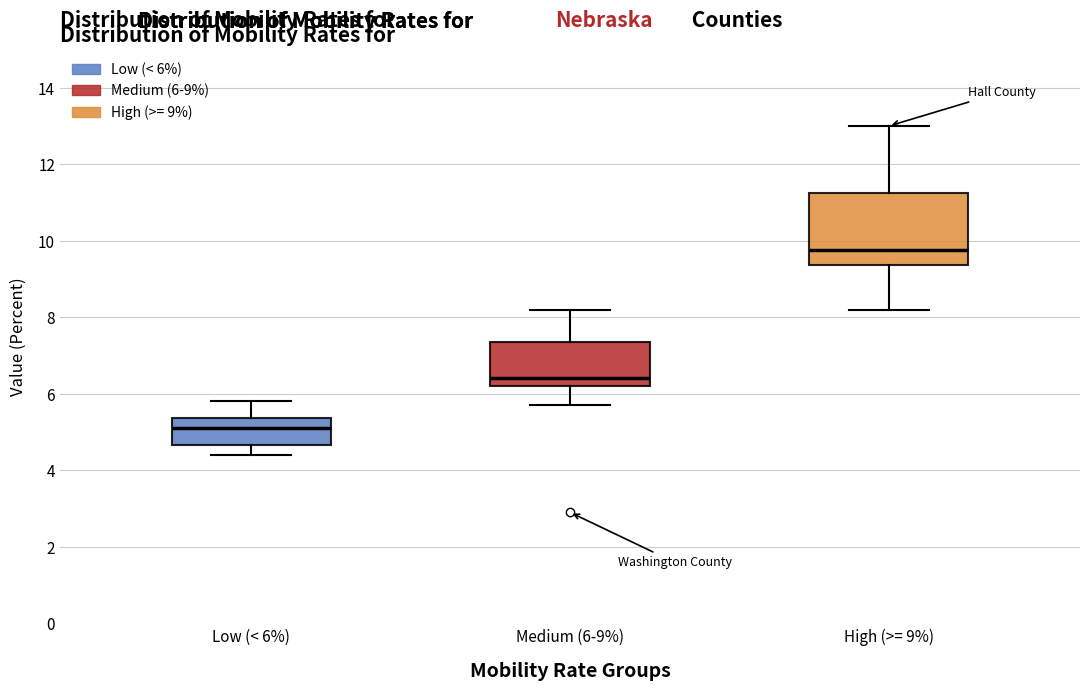

Where does the lower whisker of the box for High (>= 9%) end on the y-axis? The values are not printed on the chart, so give them approximately, as read against the axis.

8.2